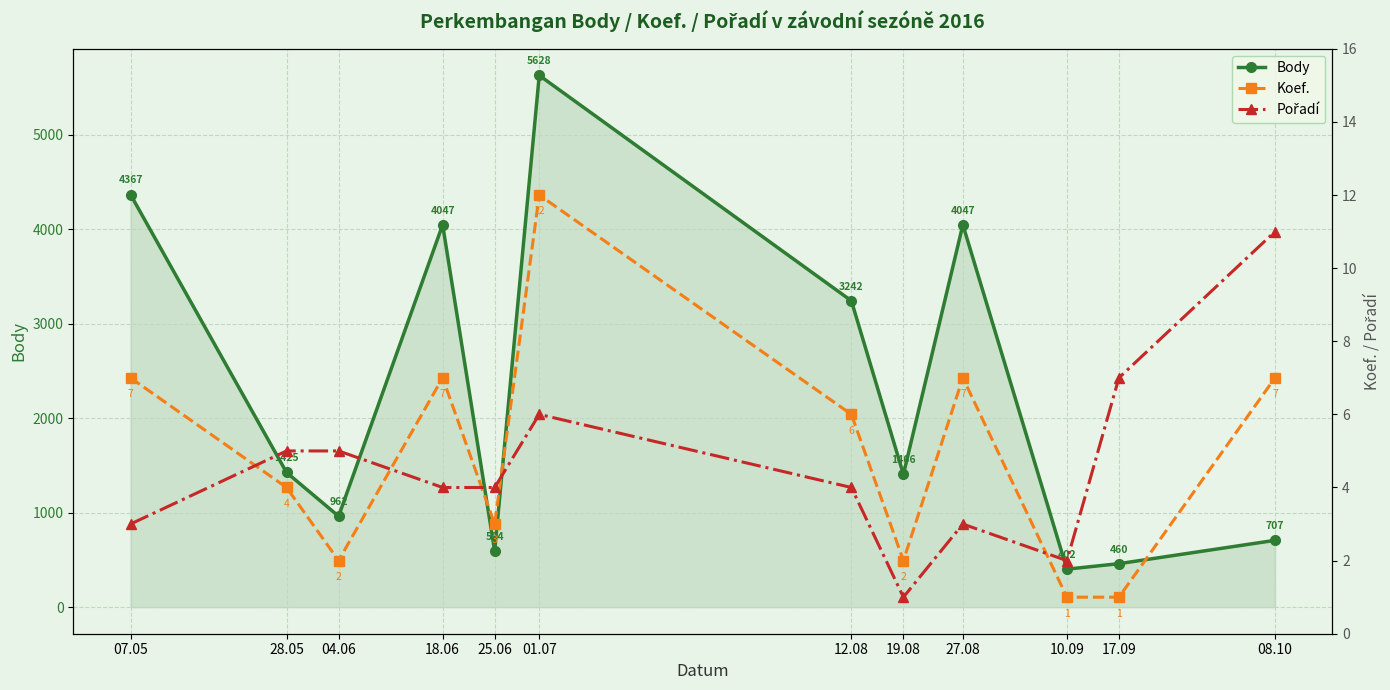

Which category has the highest value in the Koef. series?

01.07